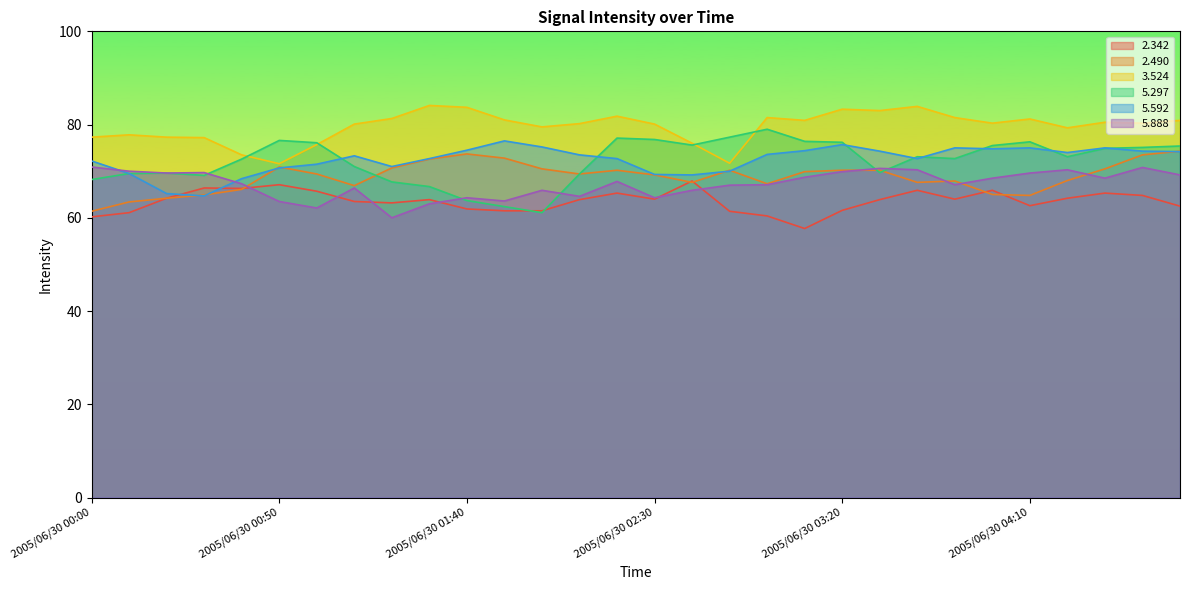

Is it true that   5.888 equals 33.5 at 2005/06/30 03:50?

False